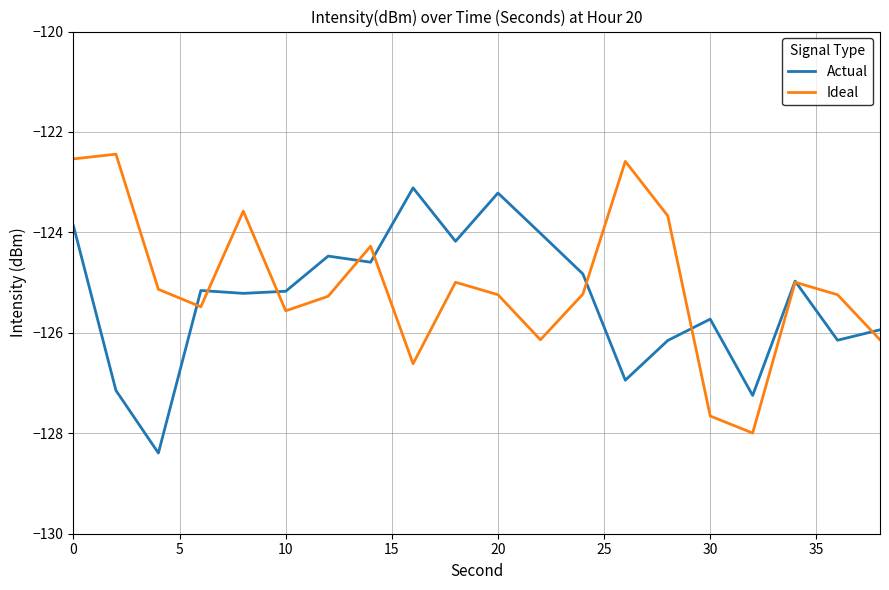

What is the highest value of the Ideal series?

-122.4